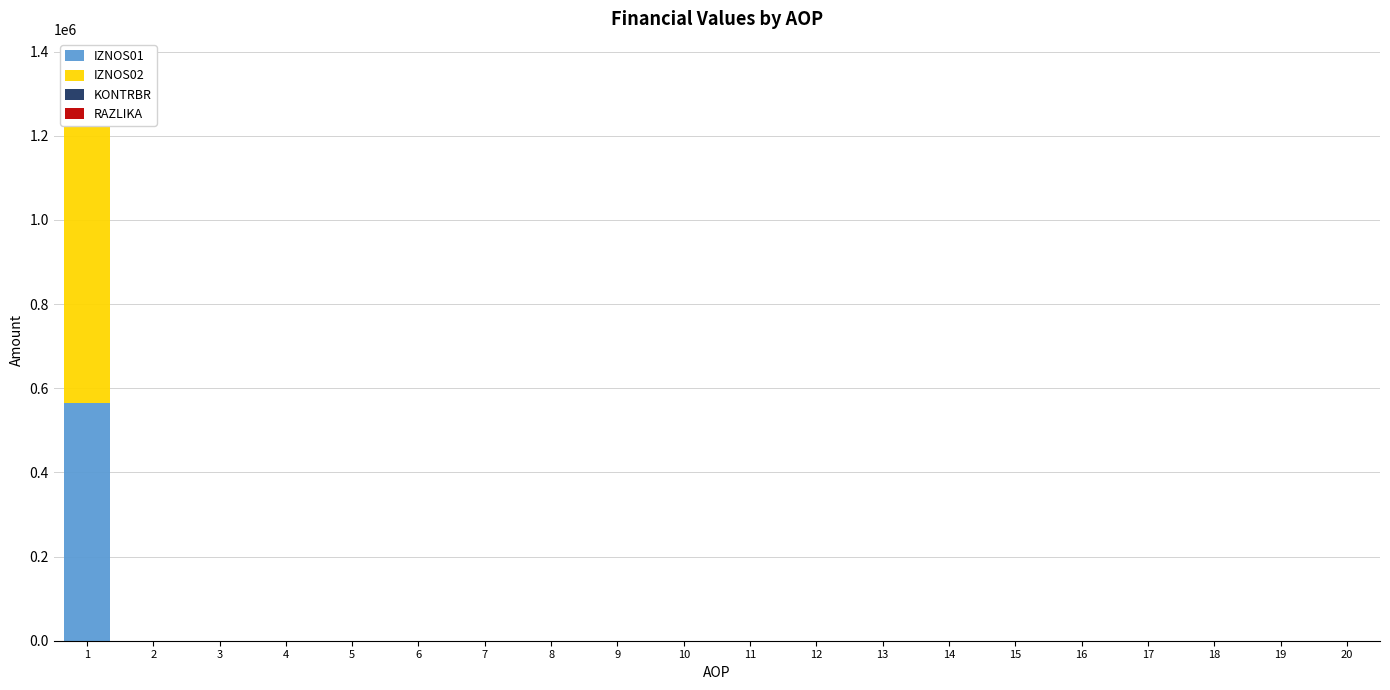

Which series changed the most between 1 and 5?

IZNOS02